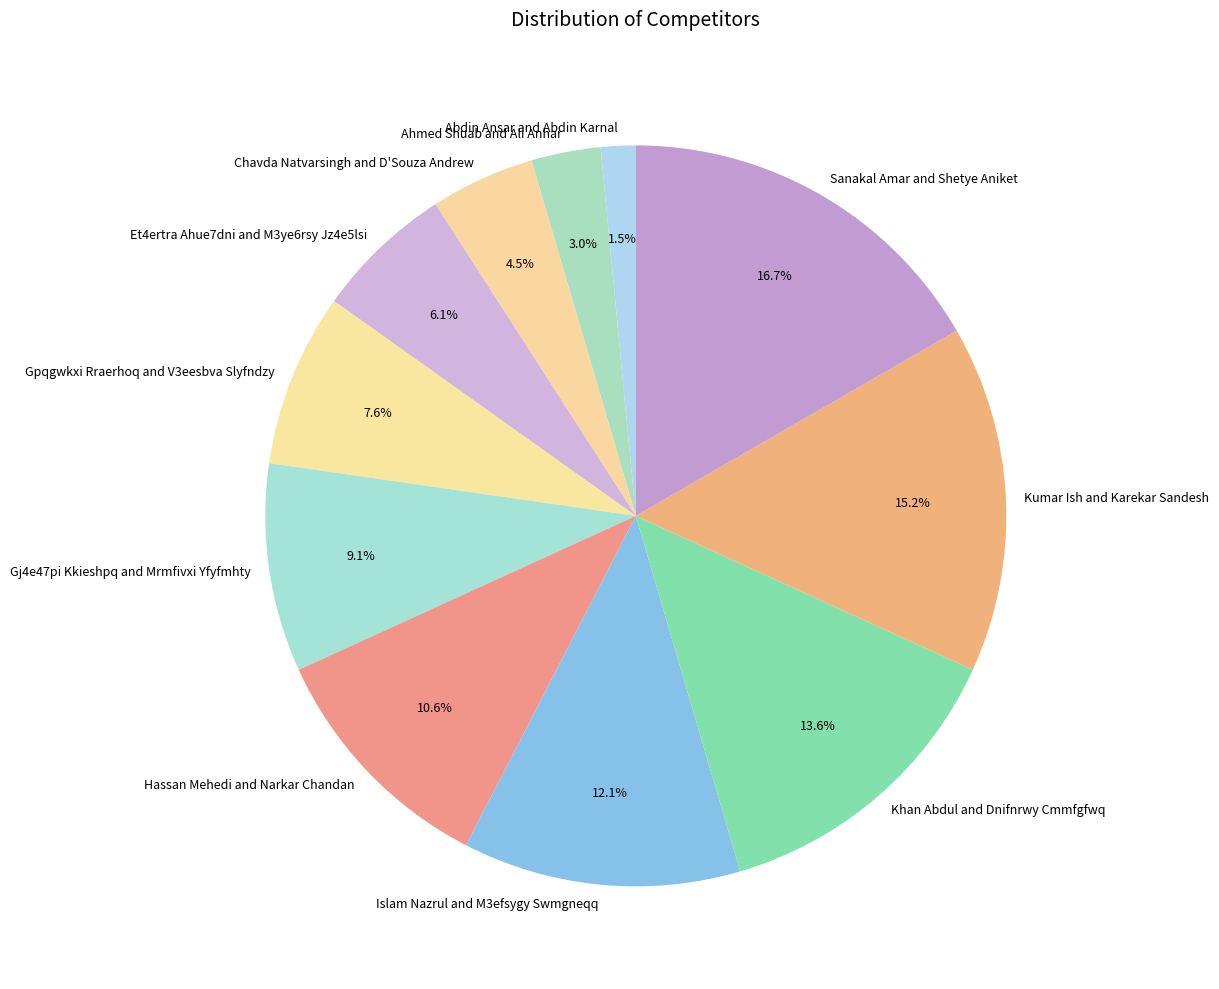

Count the number of slices in the pie.

11